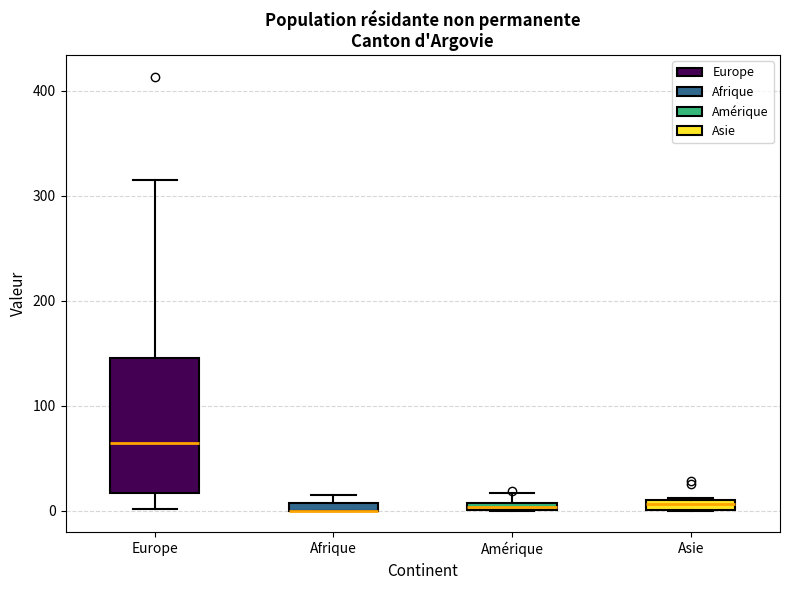

Comparing the boxes themselves (not the whiskers), which one is the tallest?

Europe